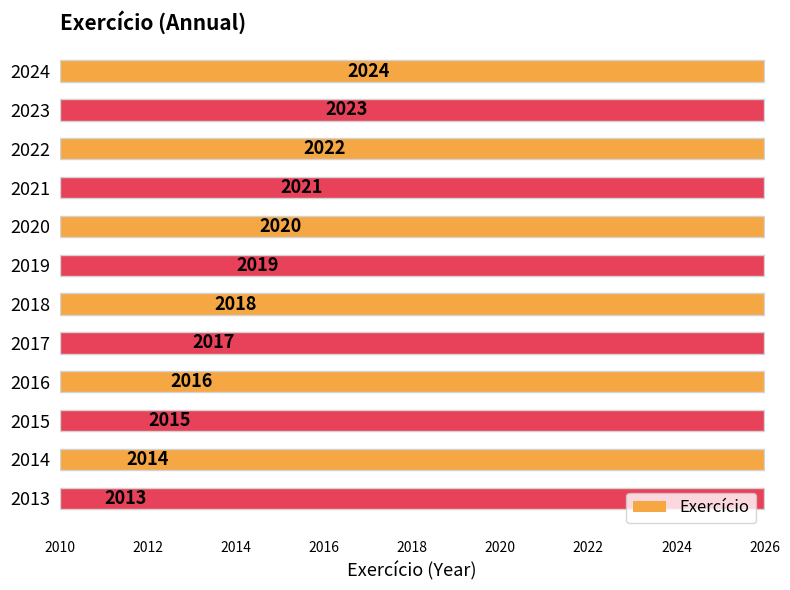

How many values exceed 2019?

5